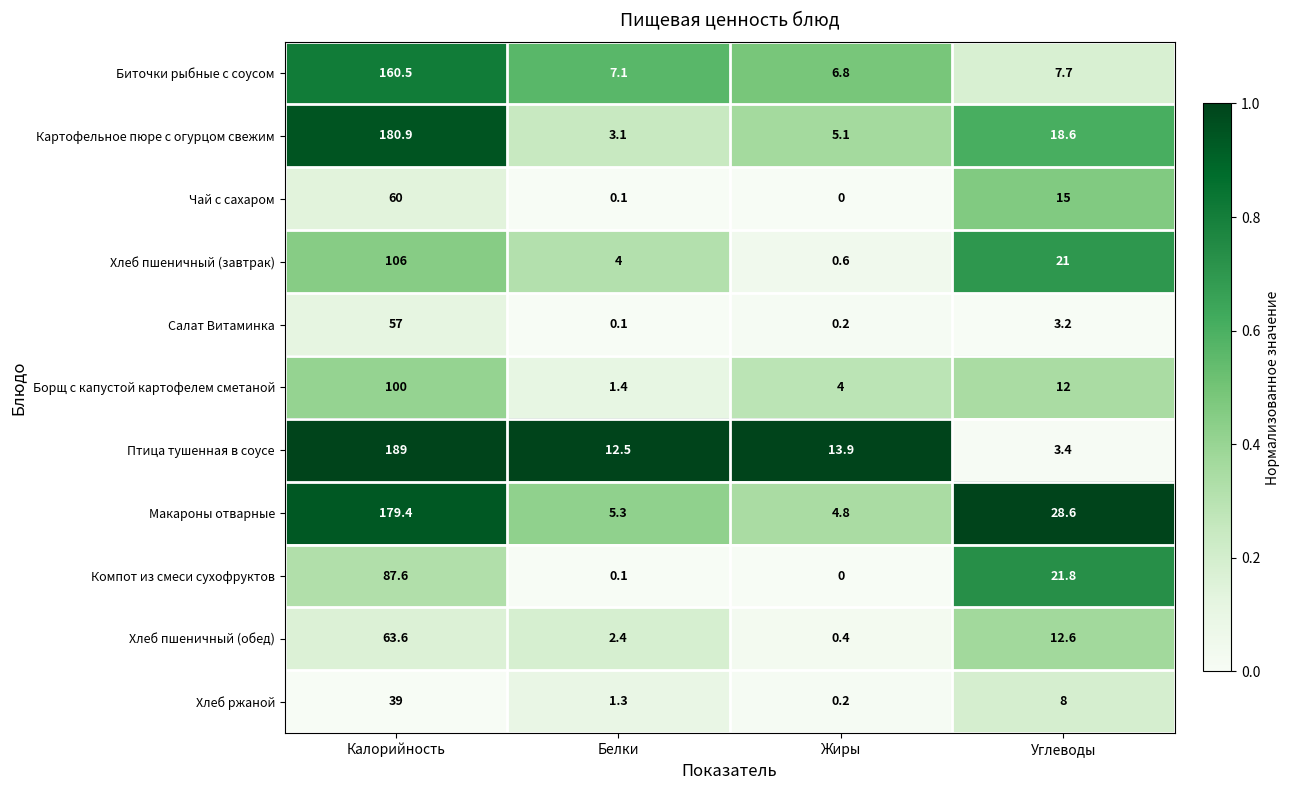

Which label corresponds to the smallest value in the chart?

Жиры